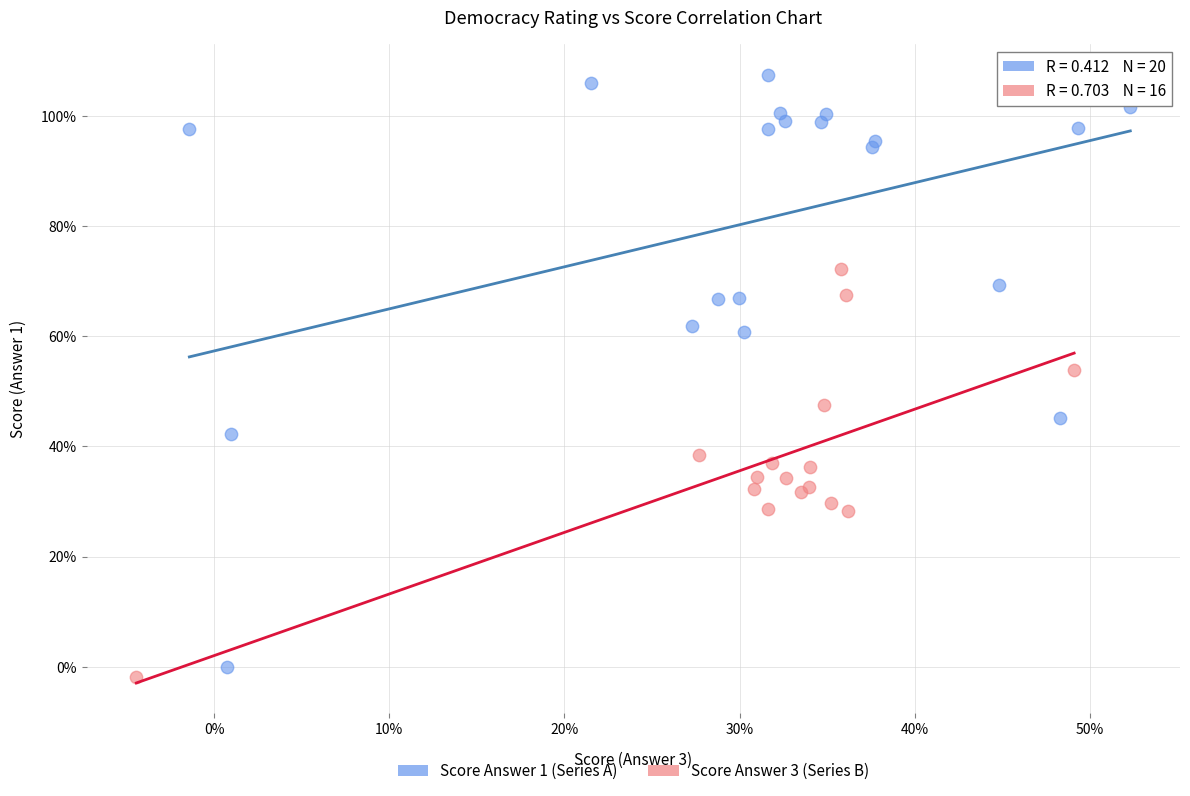

Which series contains the highest Y value?

Score Answer 1 (Series A)